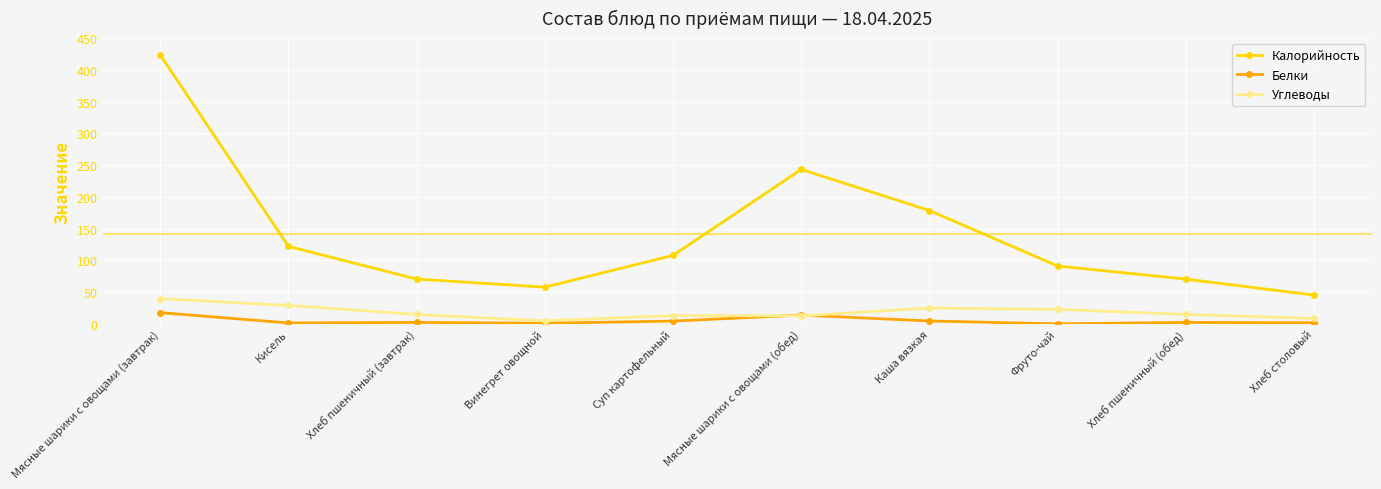

What are all the series names shown in the legend?

Калорийность, Белки, Углеводы